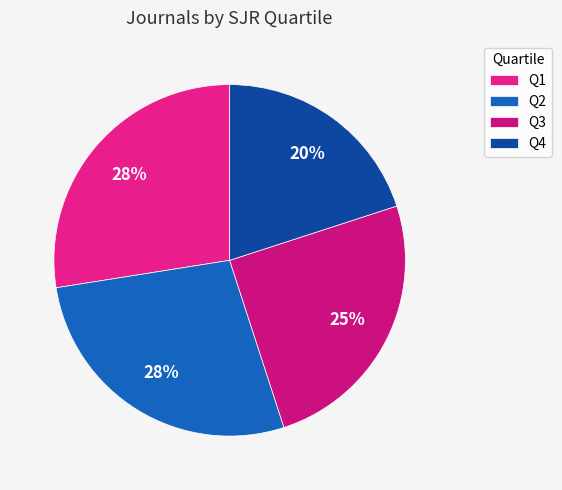

The Q1 slice represents 28% of the pie. True or false?

True